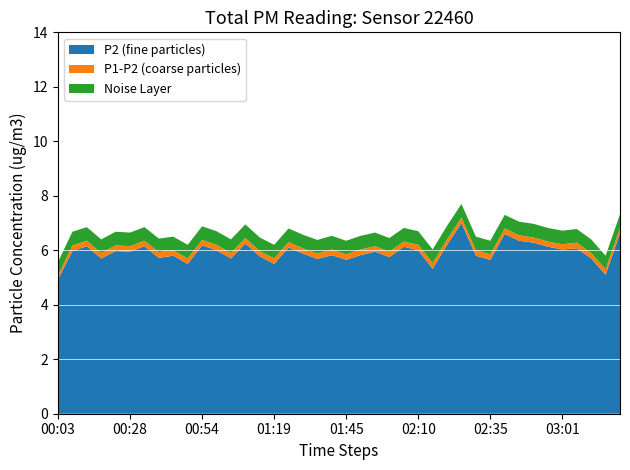

True or false: P2 (fine particles) has a value of 2.0 at 02:35.

False